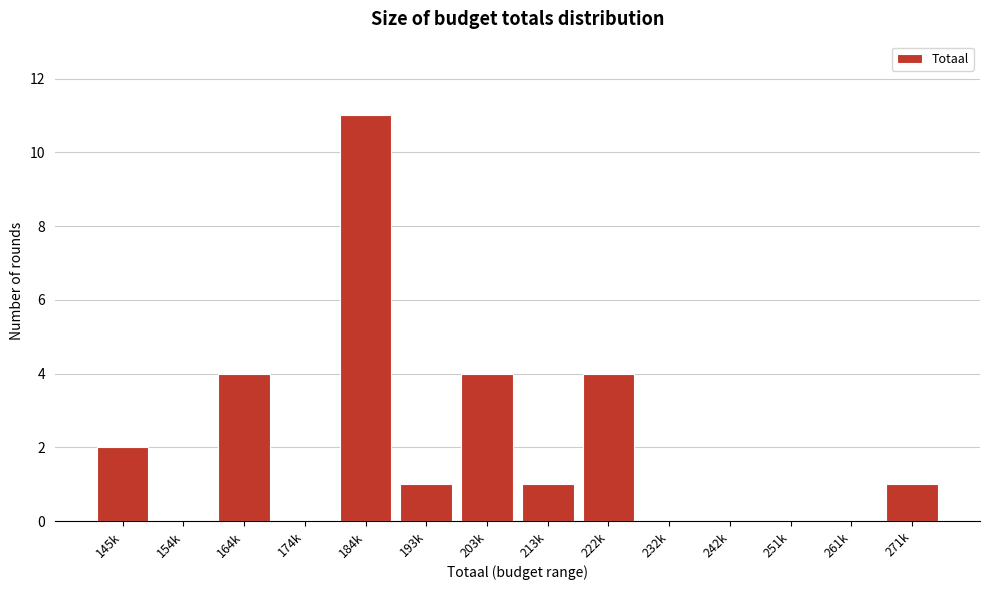

Reading left to right, what are all the values shown in this chart?

145k=2	154k=0	164k=4	174k=0	184k=11	193k=1	203k=4	213k=1	222k=4	232k=0	242k=0	251k=0	261k=0	271k=1